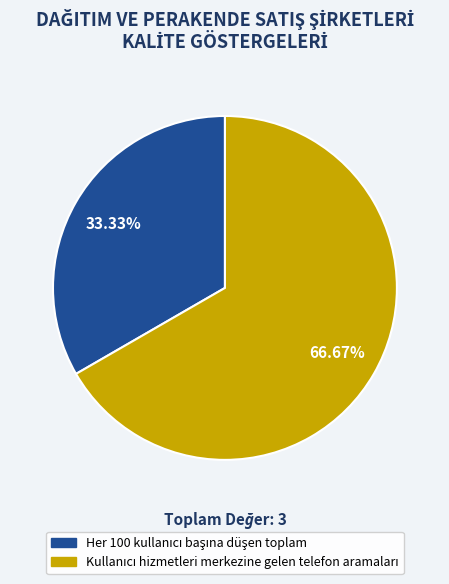

Is there any slice that represents more than half of the pie?

Yes